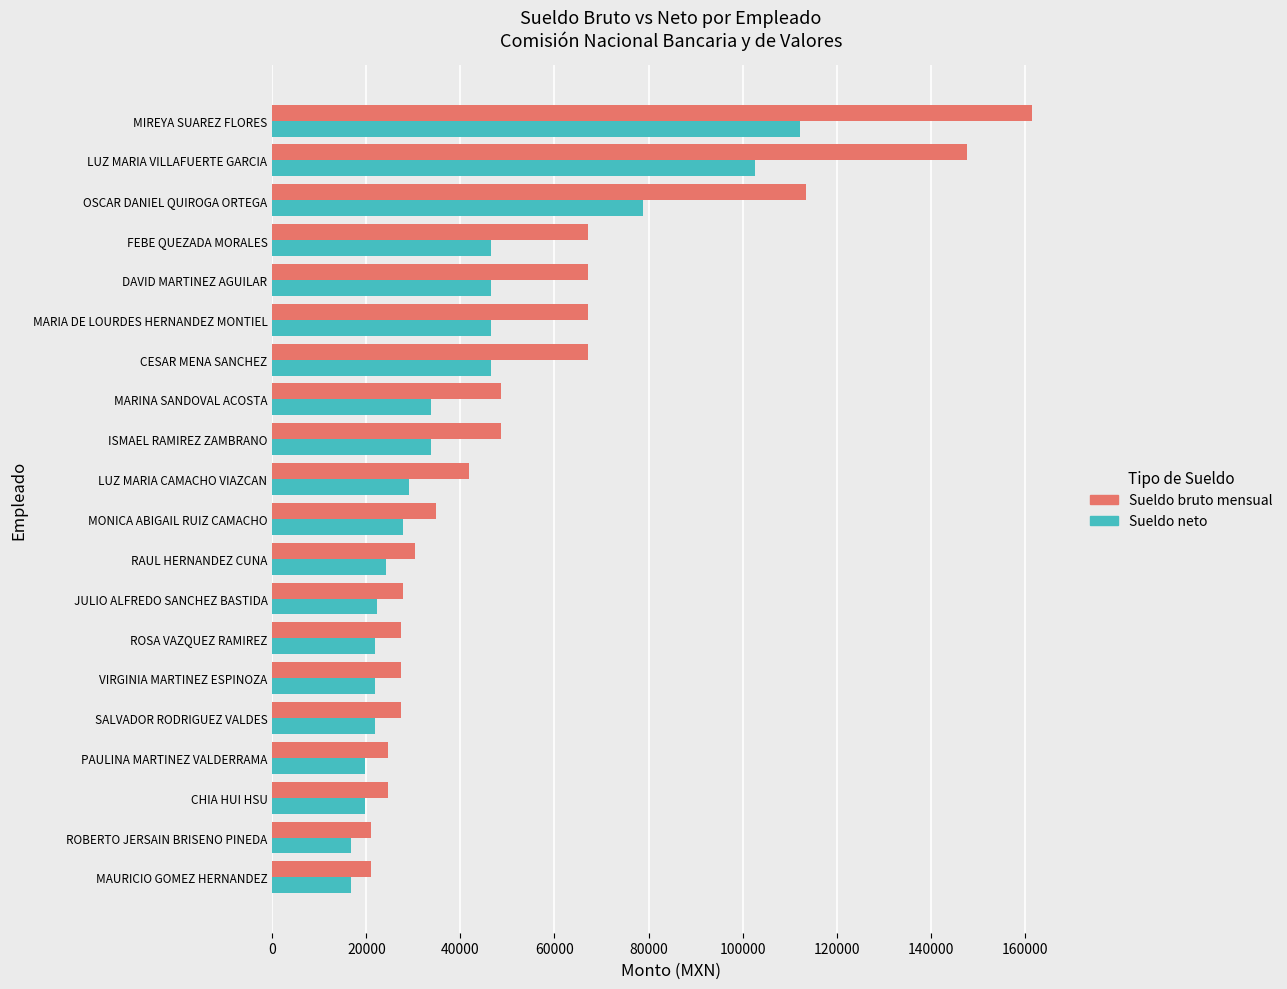

Which series has the widest spread of values?

Sueldo bruto mensual